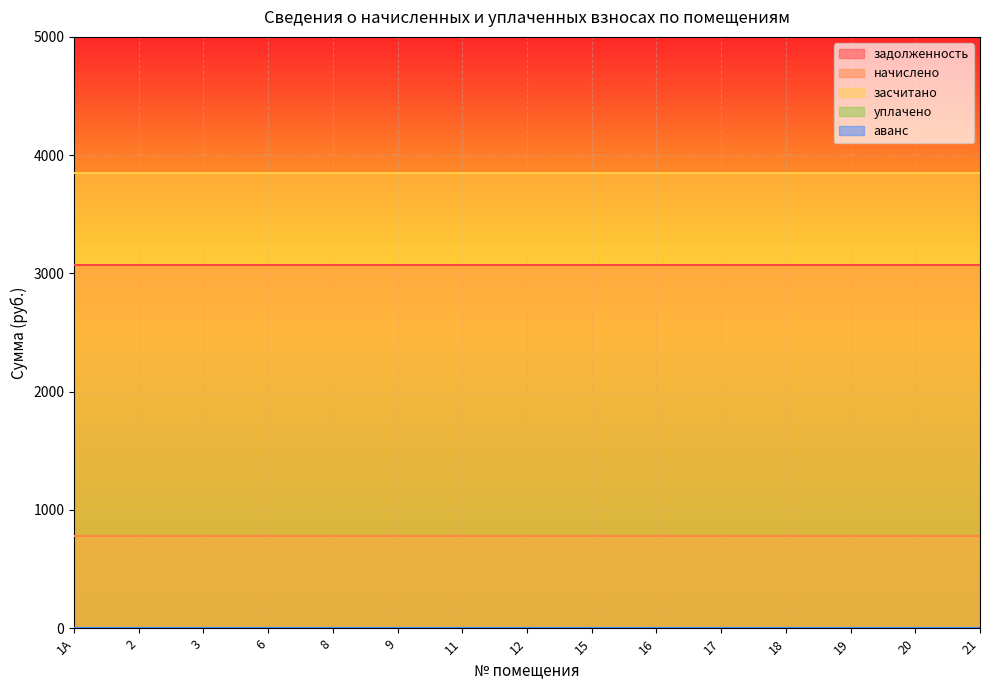

How many lines are shown in the chart?

5